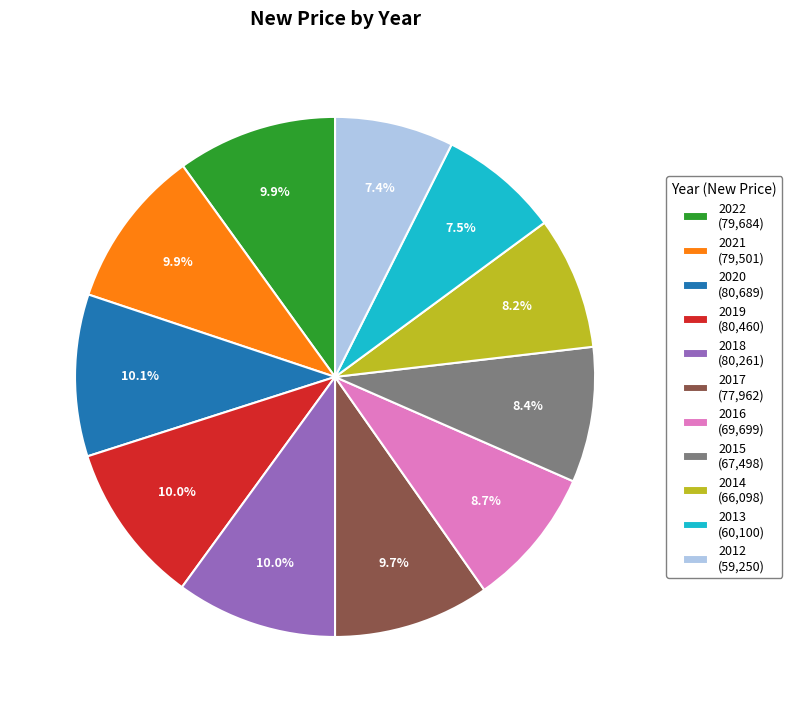

Does 2014 (66,098) represent more than half of the total?

No